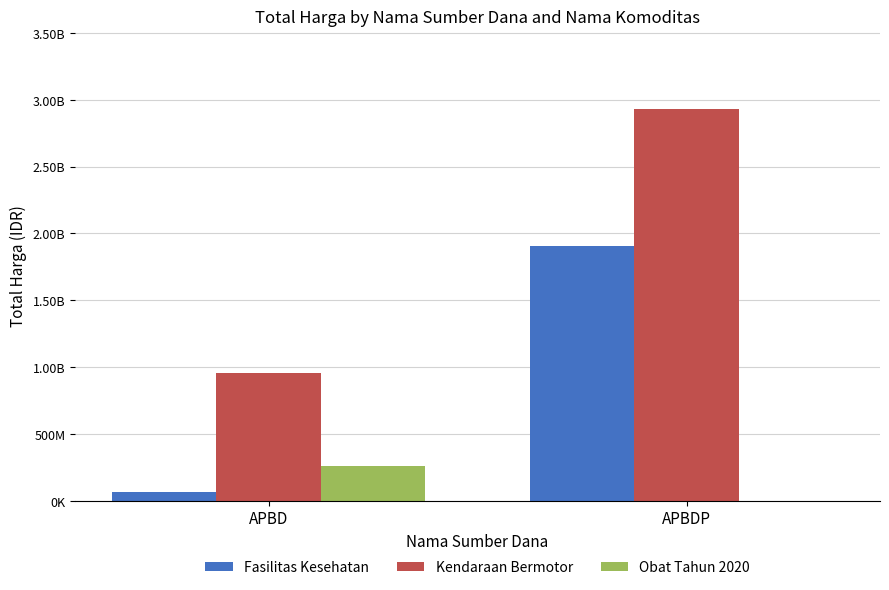

List the series in order of their peak value, highest first.

Kendaraan Bermotor, Fasilitas Kesehatan, Obat Tahun 2020